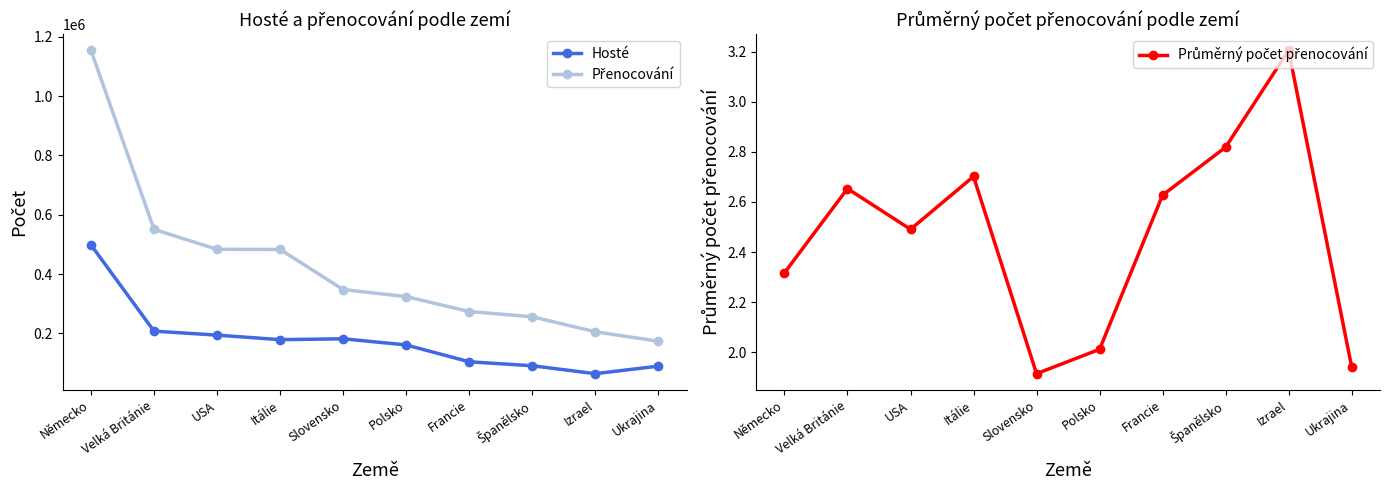

True or false: Hosté and Přenocování cross at least once.

False